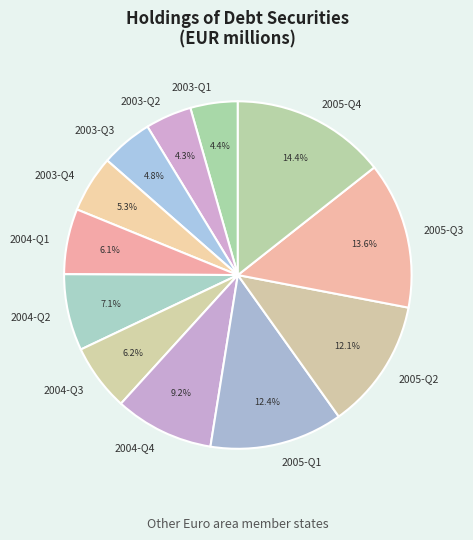

To the nearest percent, what is the difference between the largest and smallest slice percentages?

10%